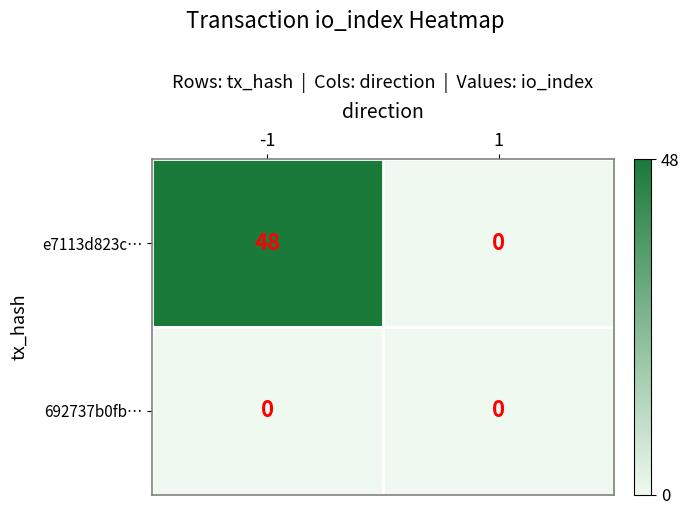

Reading left to right, transcribe all the data shown in this chart.

e7113d823c…: -1=48	1=0
692737b0fb…: -1=0	1=0